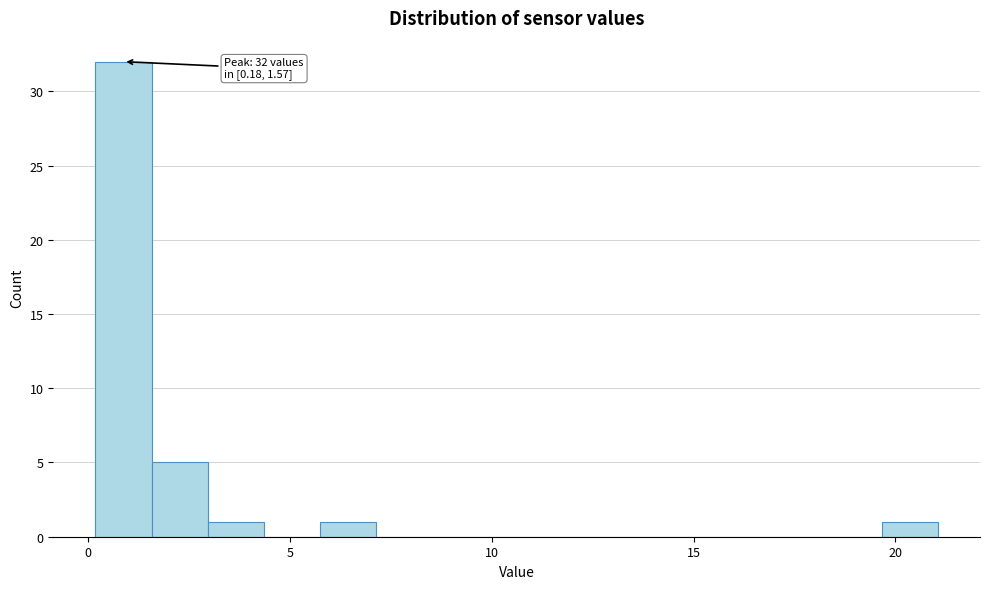

Around what value on the x-axis is the tallest bar? Give the approximate position of its centre, as read against the axis.

1.0